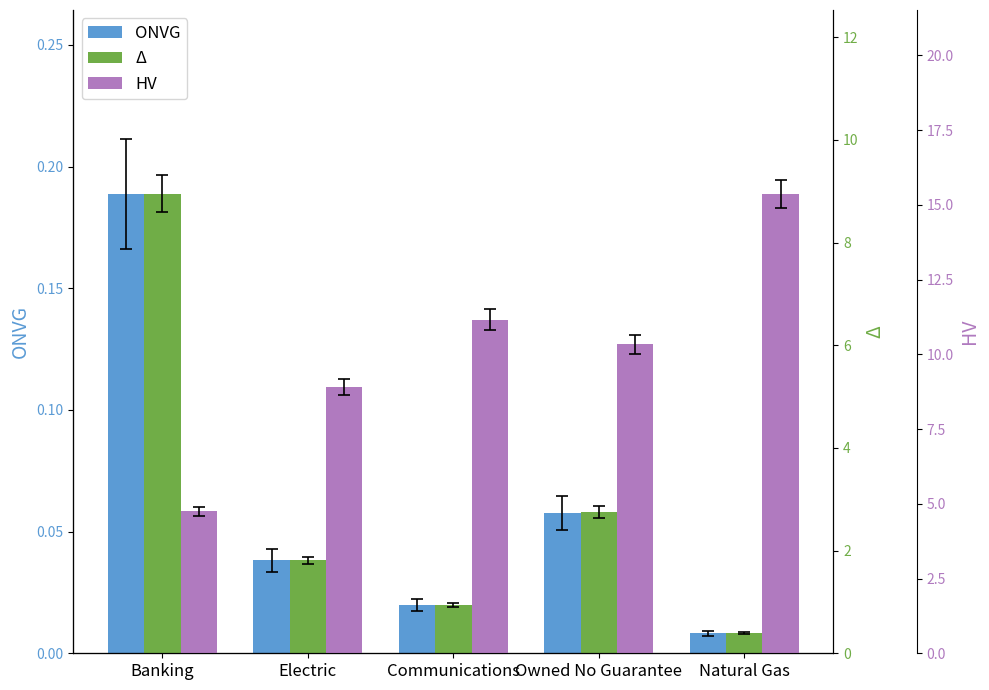

What is the label of the 4th bar from the right?

Electric